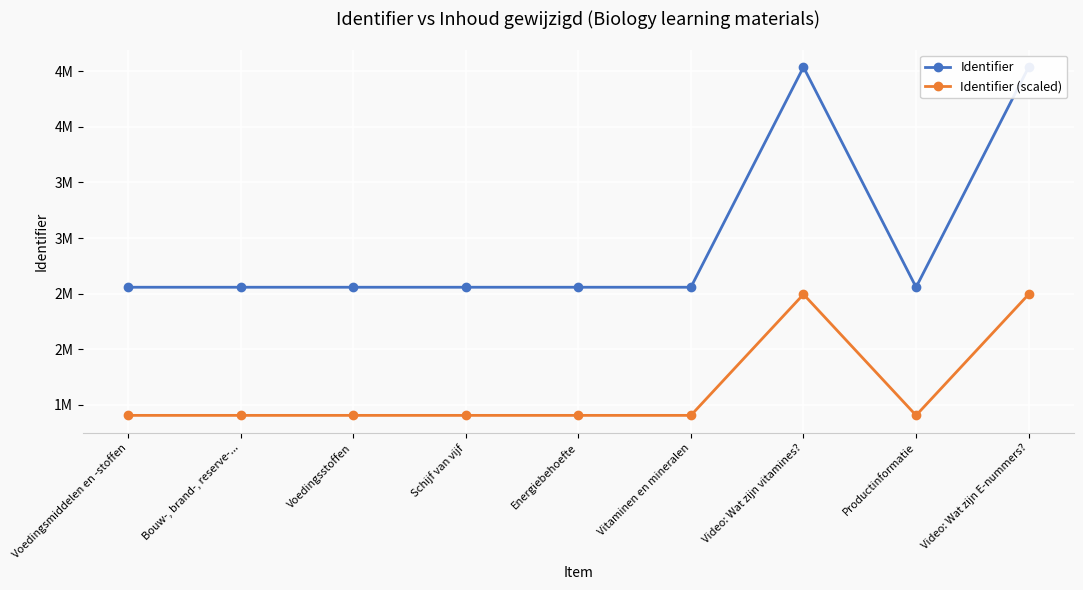

At which label does Identifier (scaled) reach its peak?

Video: Wat zijn E-nummers?